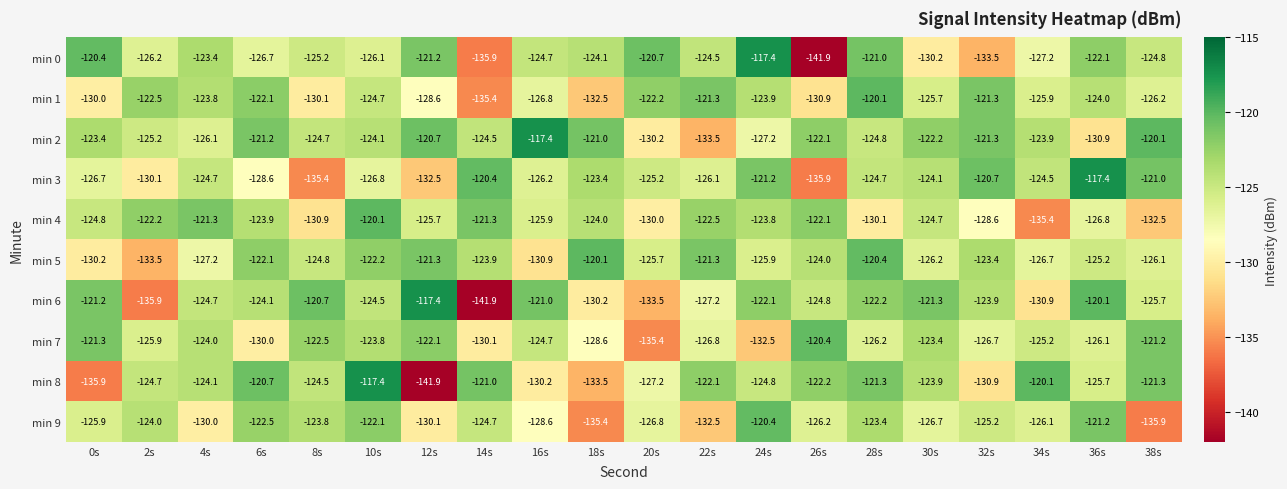

What is the sum of all min 7 values?

-2516.9